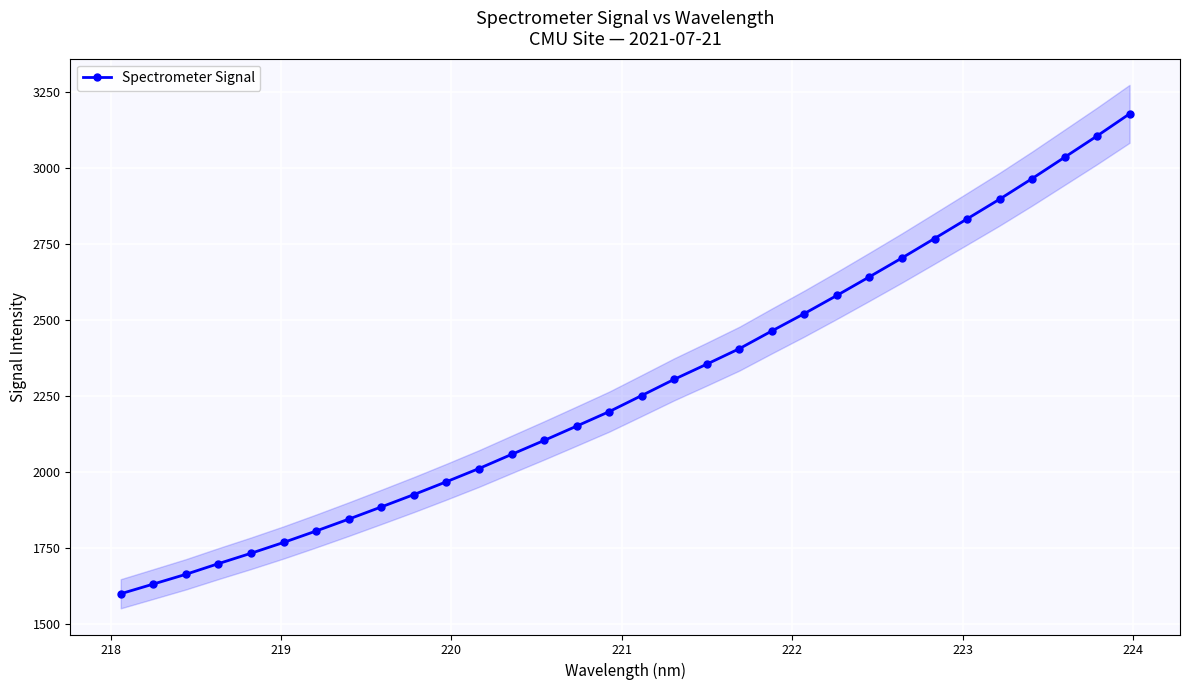

Is this an area chart (filled region under the line)?

No